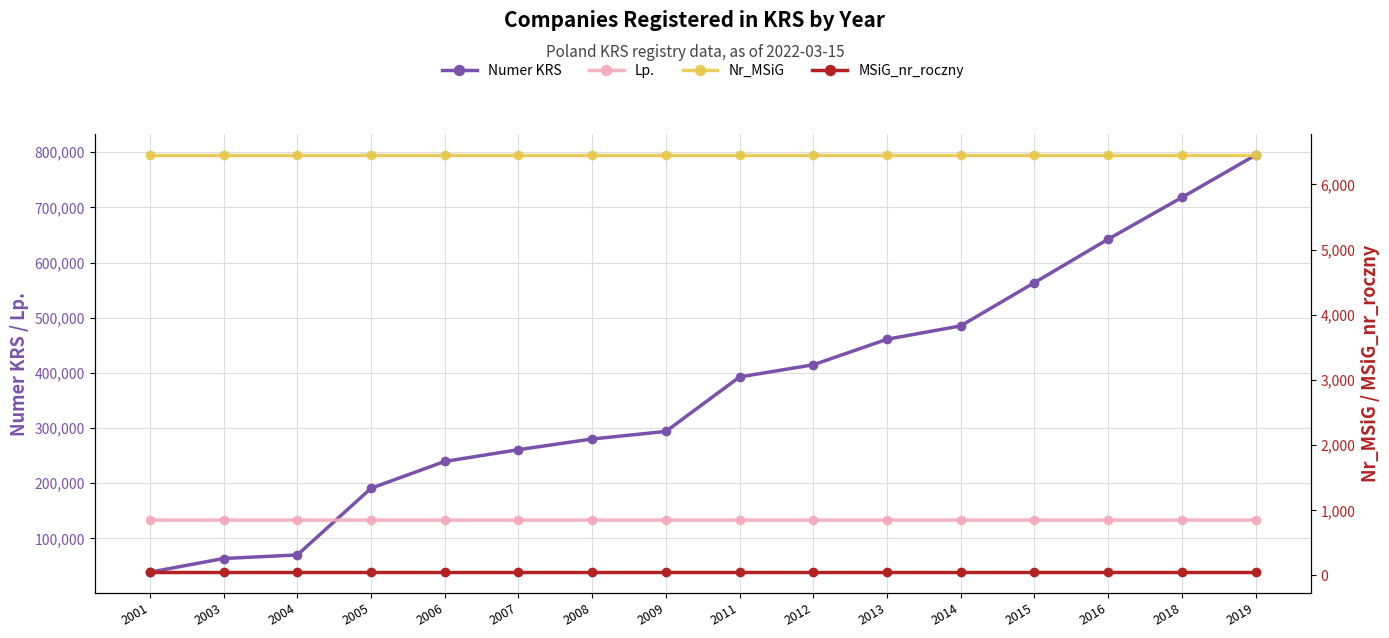

What is the value of the Lp. point at the 3rd from the left?

133148